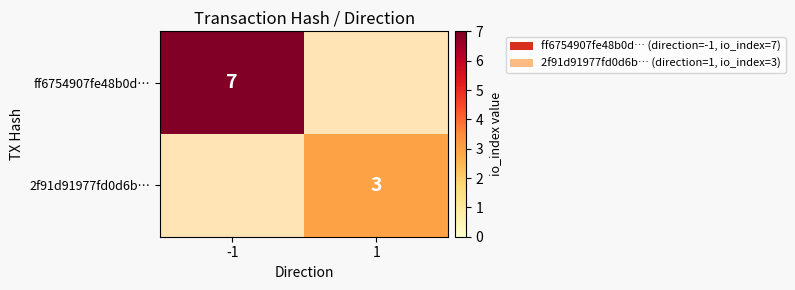

The value of ff6754907fe48b0d… at -1 is 7. True or false?

True